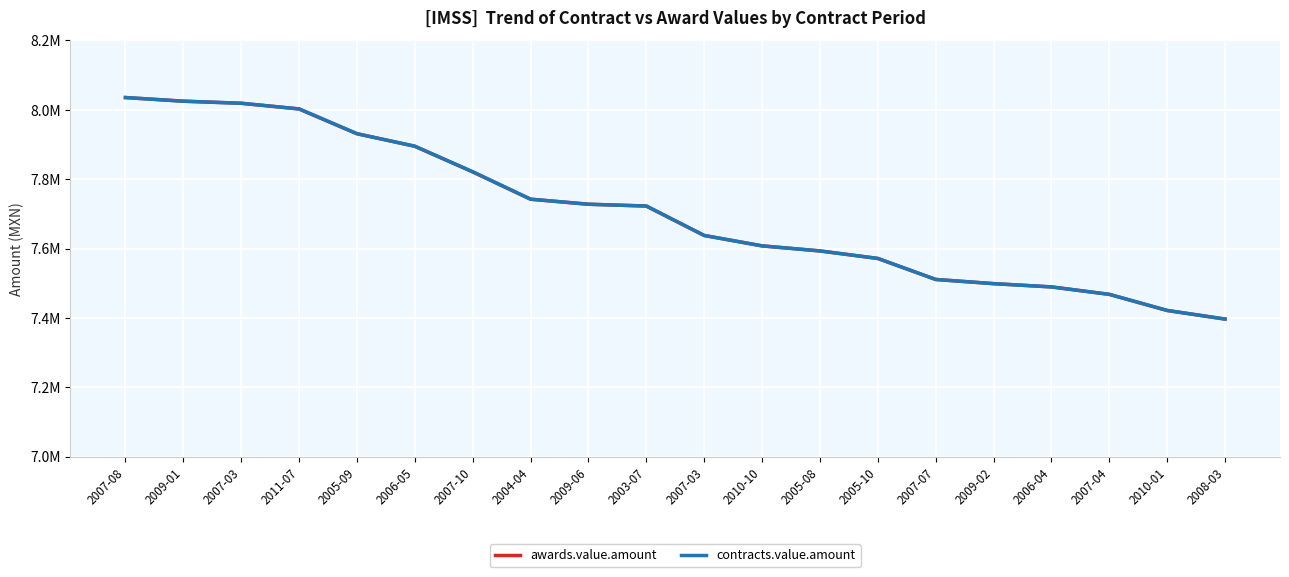

True or false: contracts.value.amount has more than 1 interior local peaks.

False